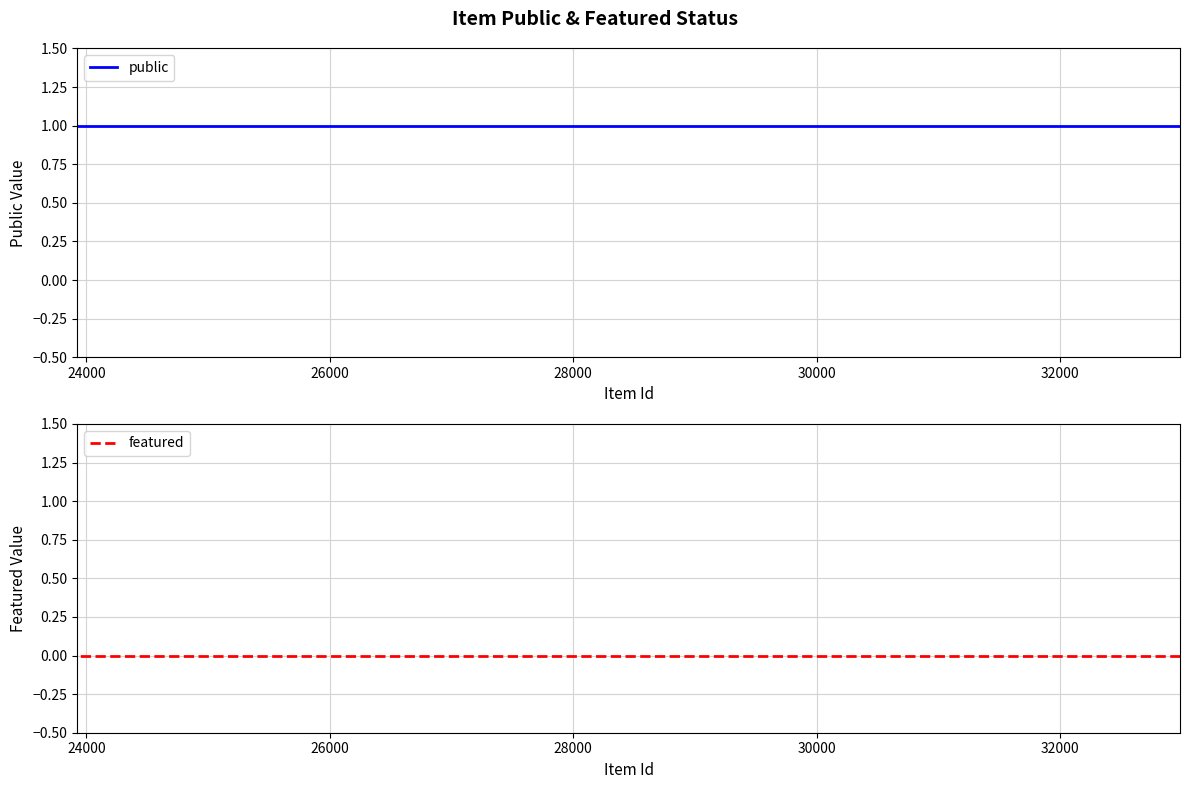

True or false: featured and public intersect in this chart.

False